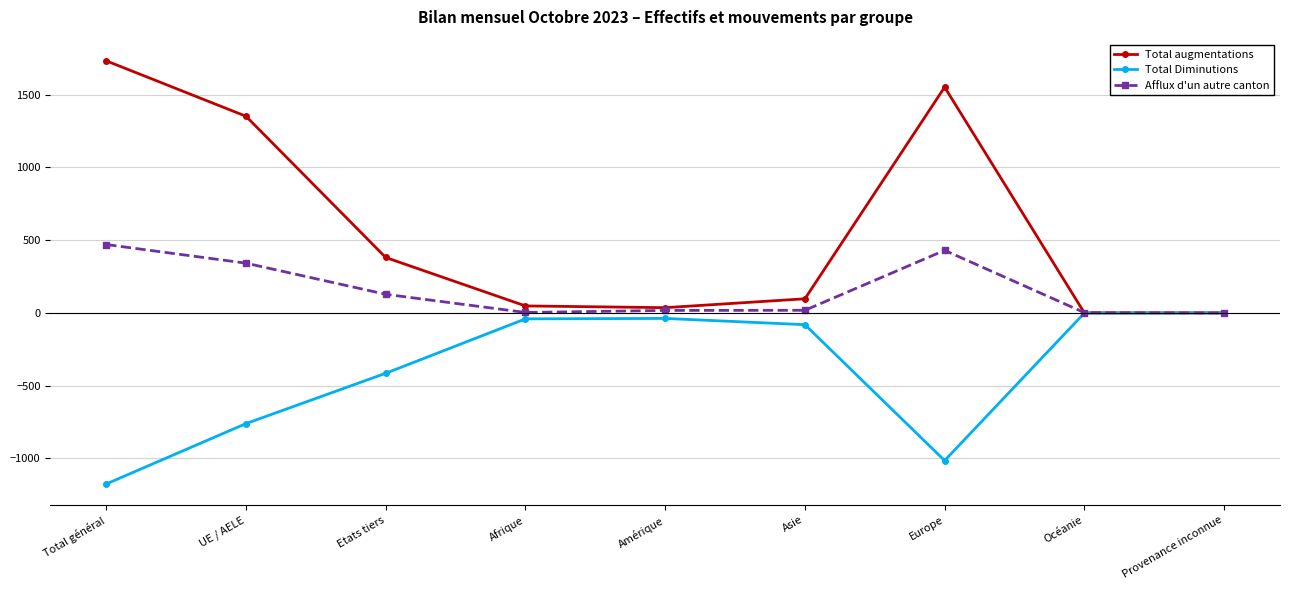

List the series in order of their peak value, lowest first.

Total Diminutions, Afflux d'un autre canton, Total augmentations